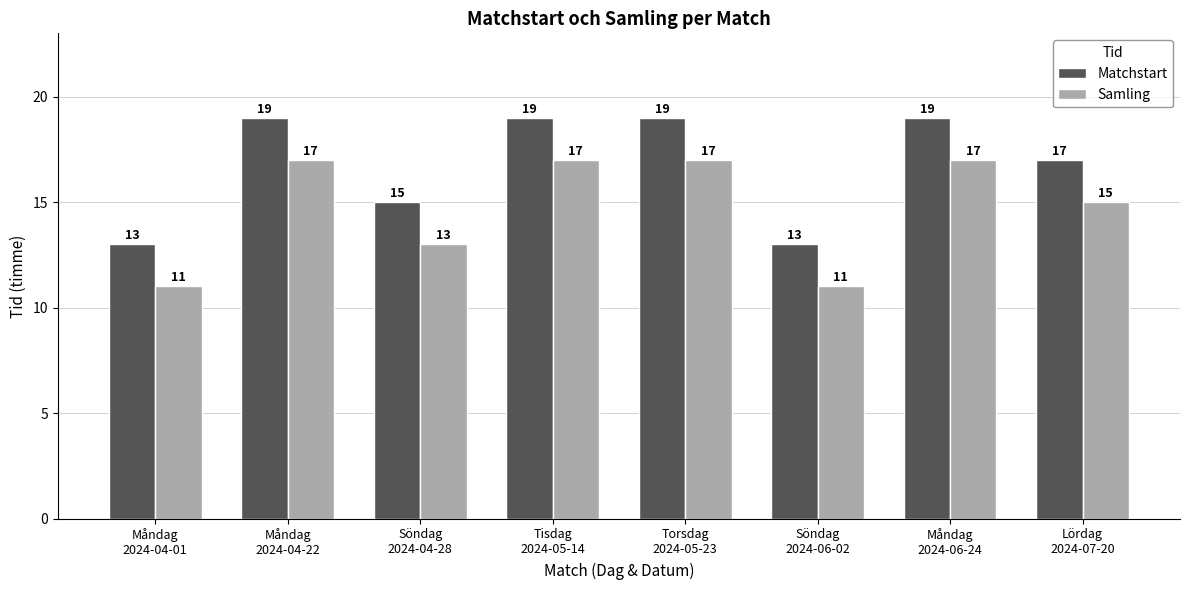

Rank the series by their maximum value, from highest to lowest.

Matchstart, Samling